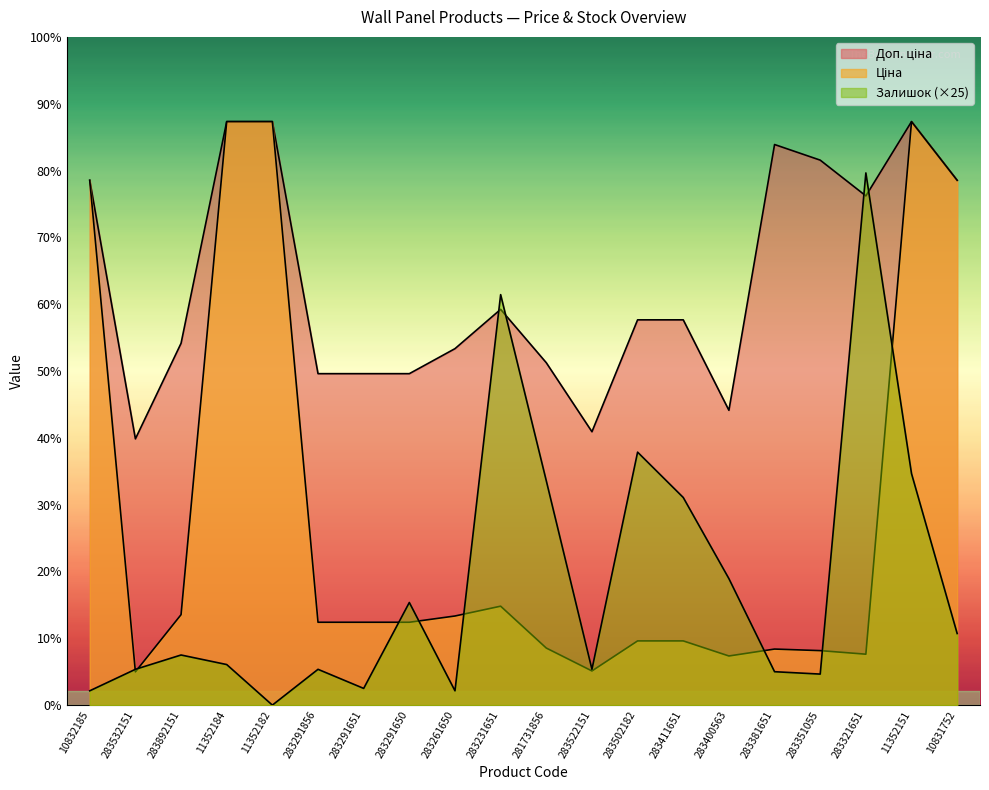

Rank the series at 283321651 from highest to lowest value.

Залишок, Доп. ціна, Ціна